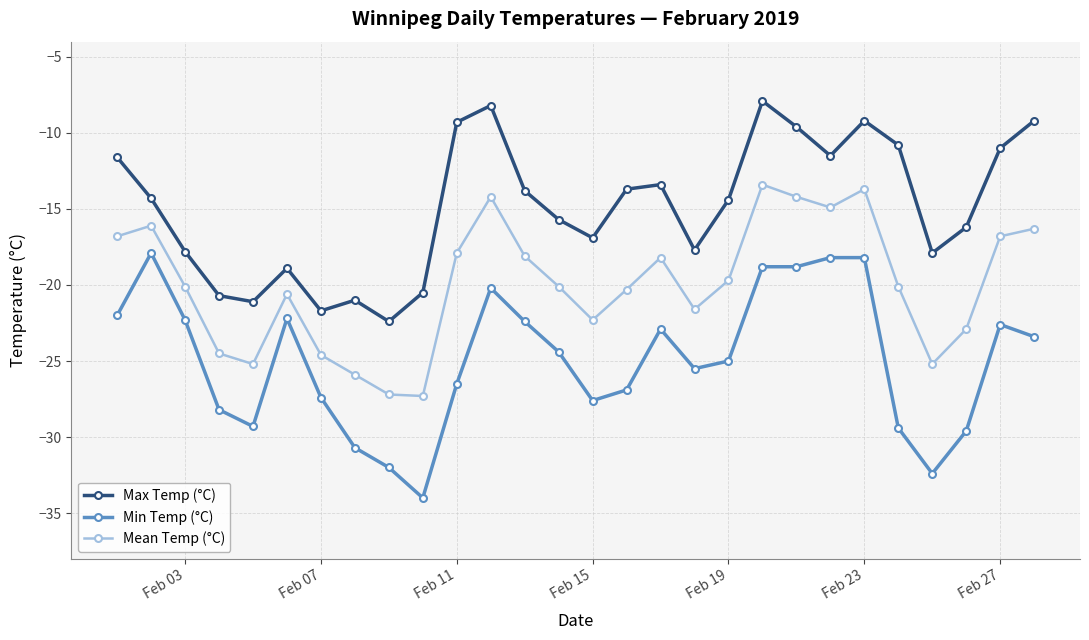

True or false: Min Temp (°C) and Max Temp (°C) intersect in this chart.

False